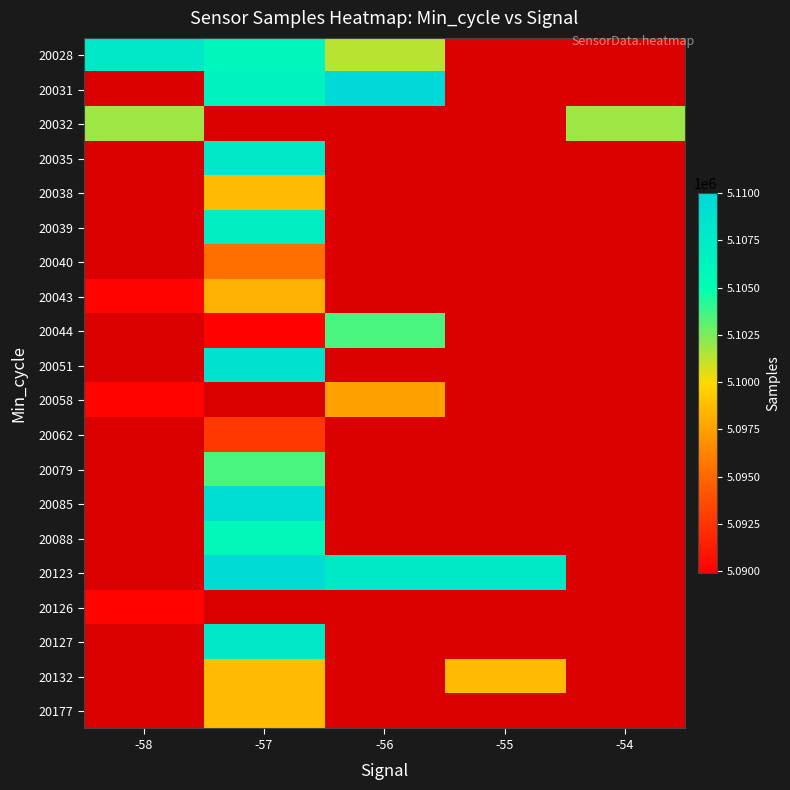

Which label corresponds to the smallest value in the chart?

-57